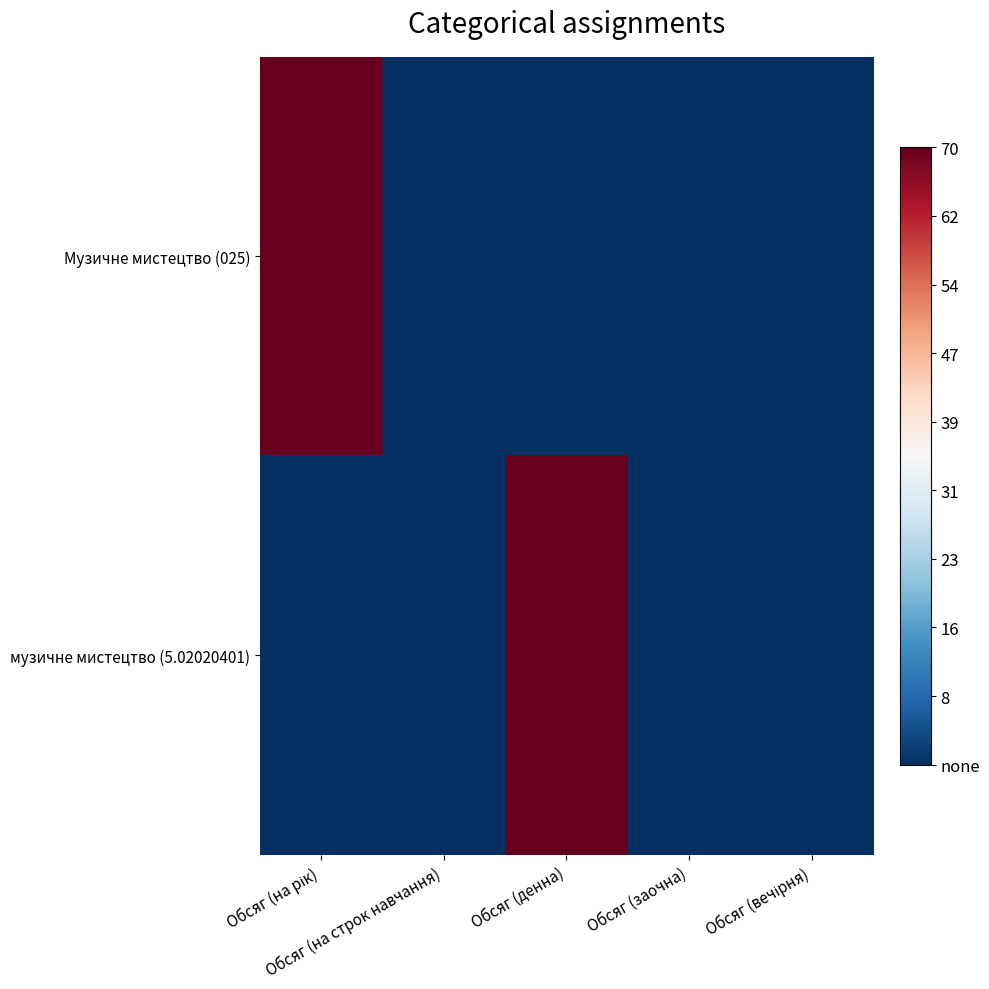

Between Обсяг (на строк навчання) and Обсяг (денна), which series saw the biggest shift?

музичне мистецтво (5.02020401)